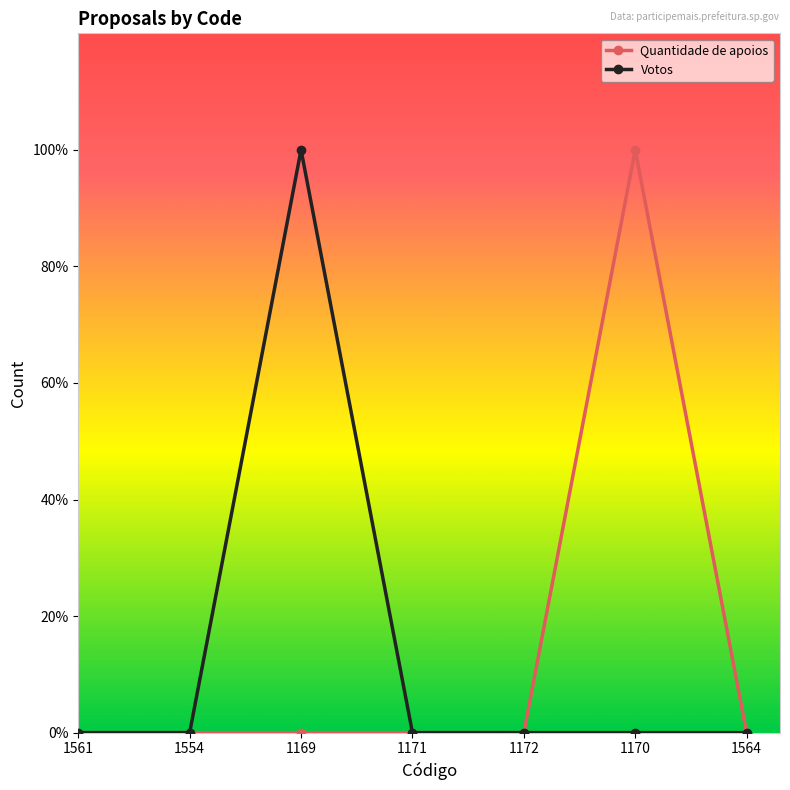

Rank the series at 1172 from highest to lowest value.

Quantidade de apoios, Votos